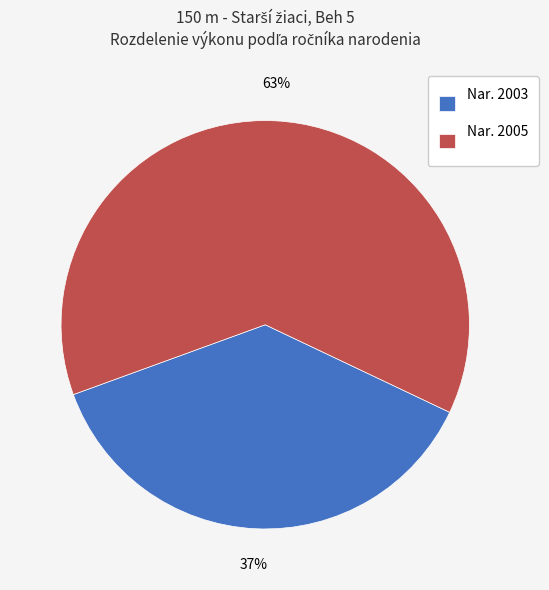

To the nearest percent, what portion does Nar. 2005 represent?

63%